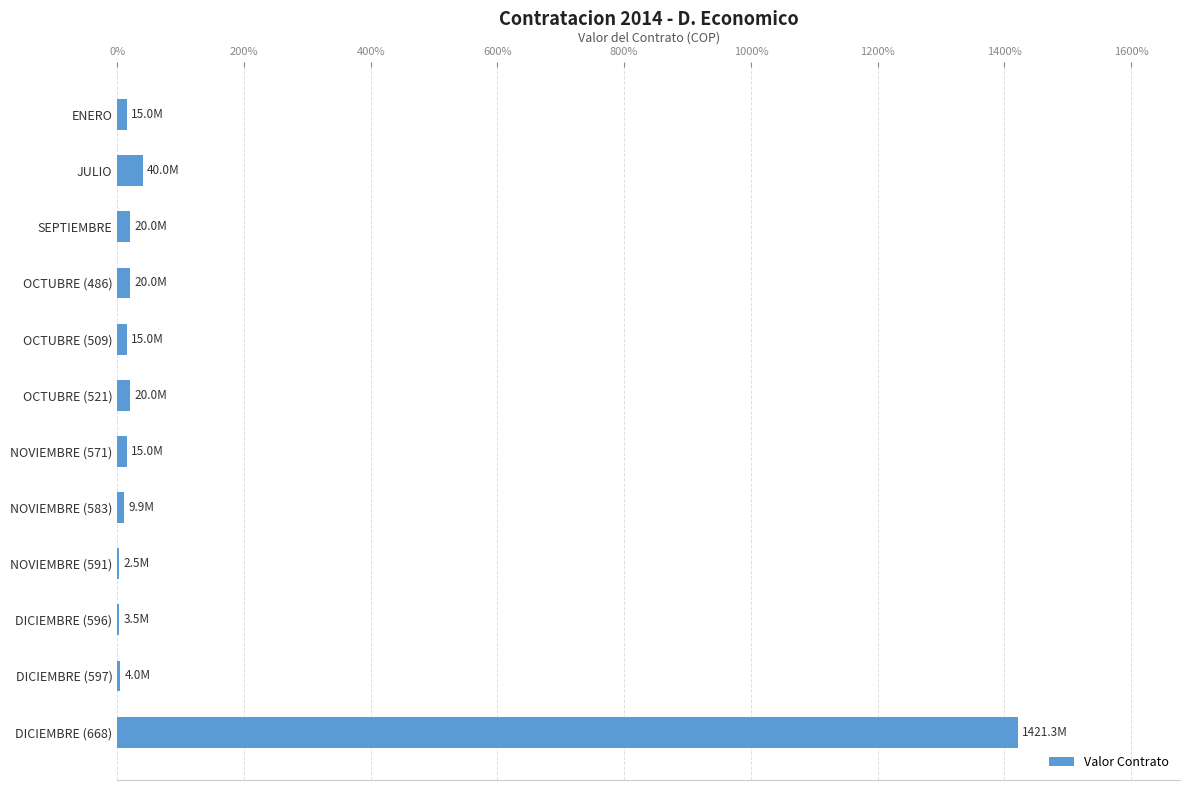

What is the difference between the second highest and minimum values?

37500000